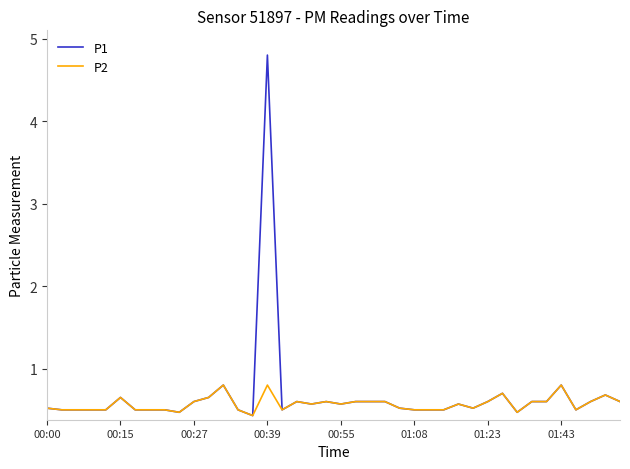

What is the highest value of the P1 series?

4.8